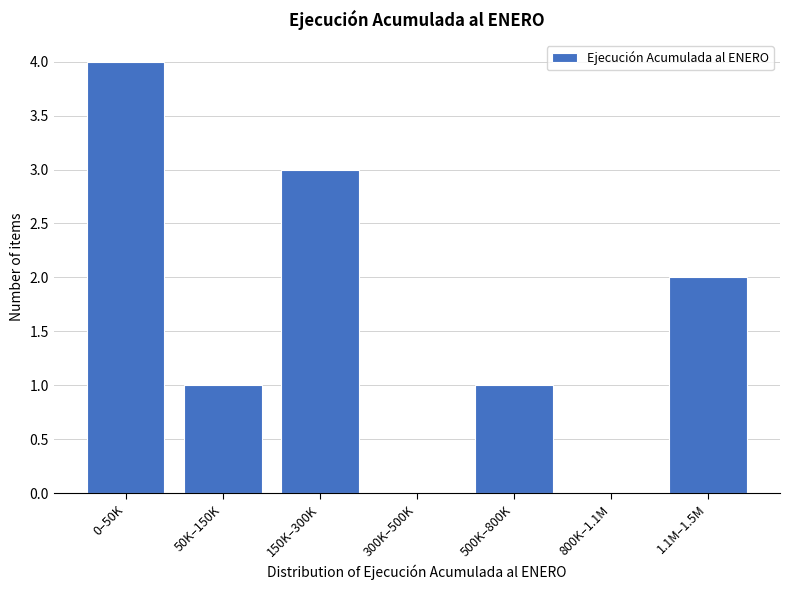

Reading left to right, extract all data points from this chart.

0–50K=4	50K–150K=1	150K–300K=3	300K–500K=0	500K–800K=1	800K–1.1M=0	1.1M–1.5M=2